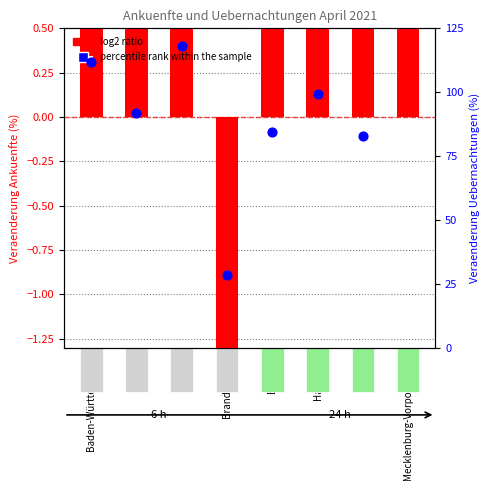

Which series contains the highest Y value?

log2 ratio